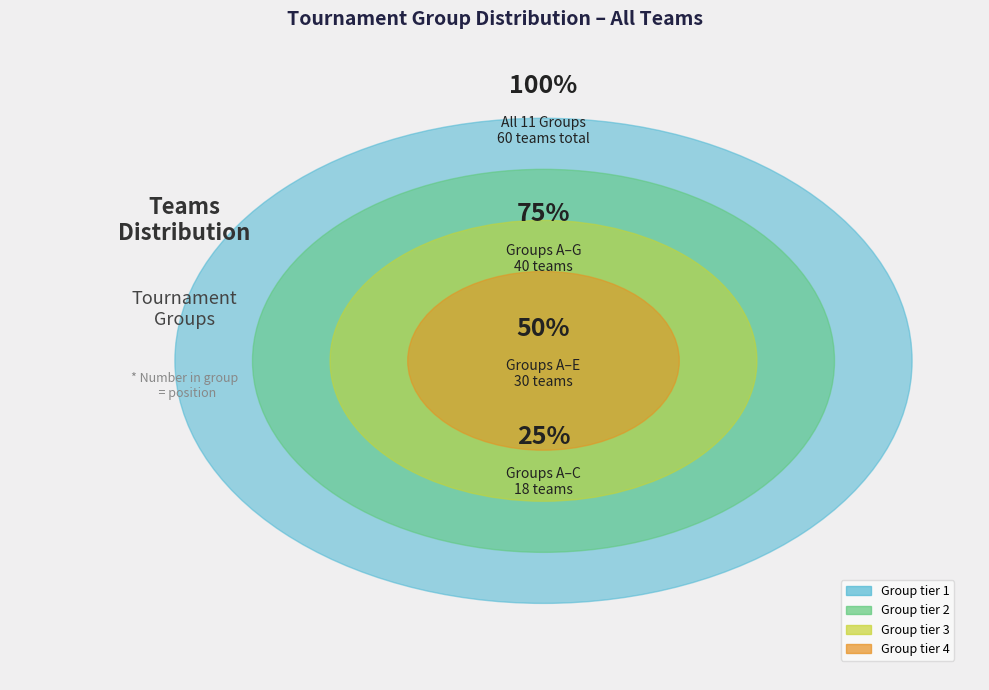

To the nearest percent, what percentage of the pie is G?

8%